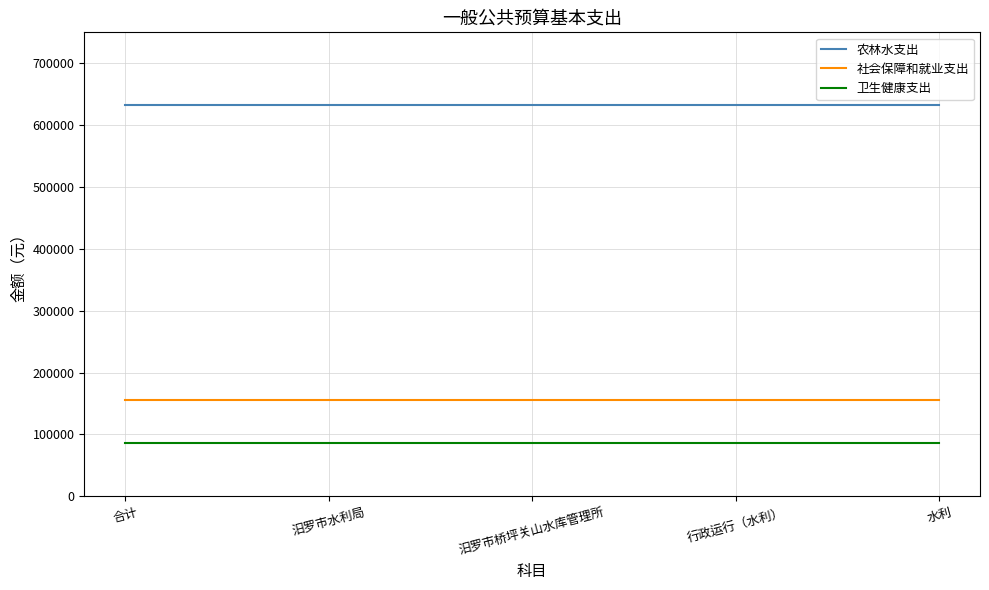

Read the 社会保障和就业支出 value at 汨罗市桥坪关山水库管理所.

155773